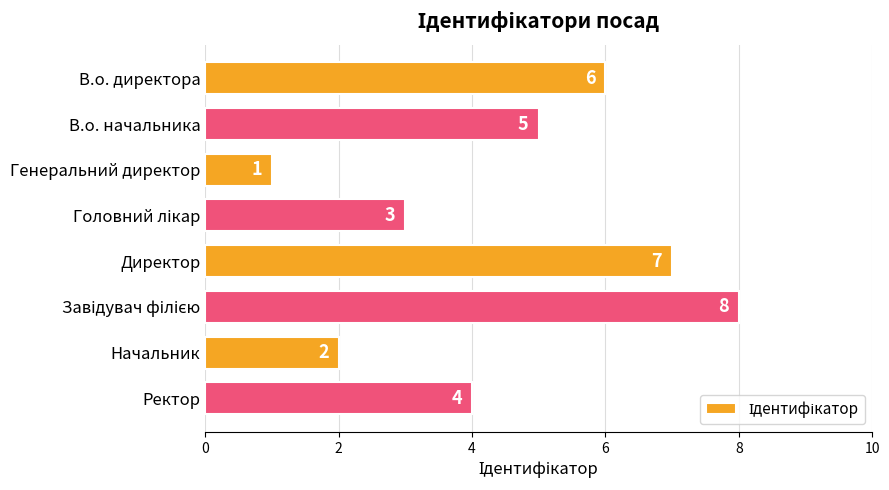

Reading bottom to top, extract all data points from this chart.

4	2	8	7	3	1	5	6